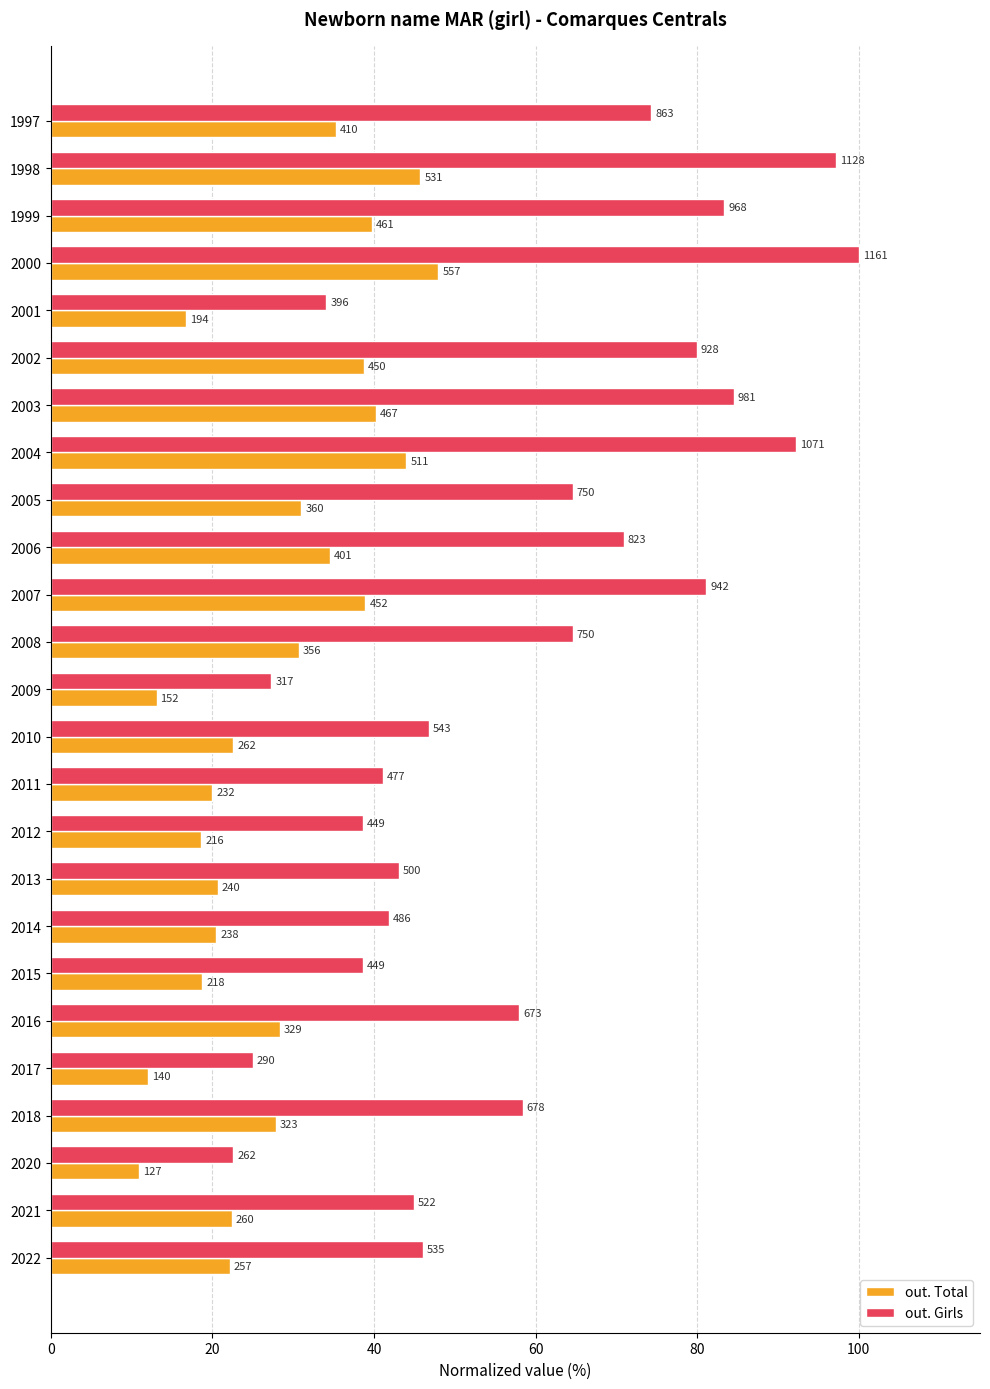

What are all the series names shown in the legend?

out. Total, out. Girls